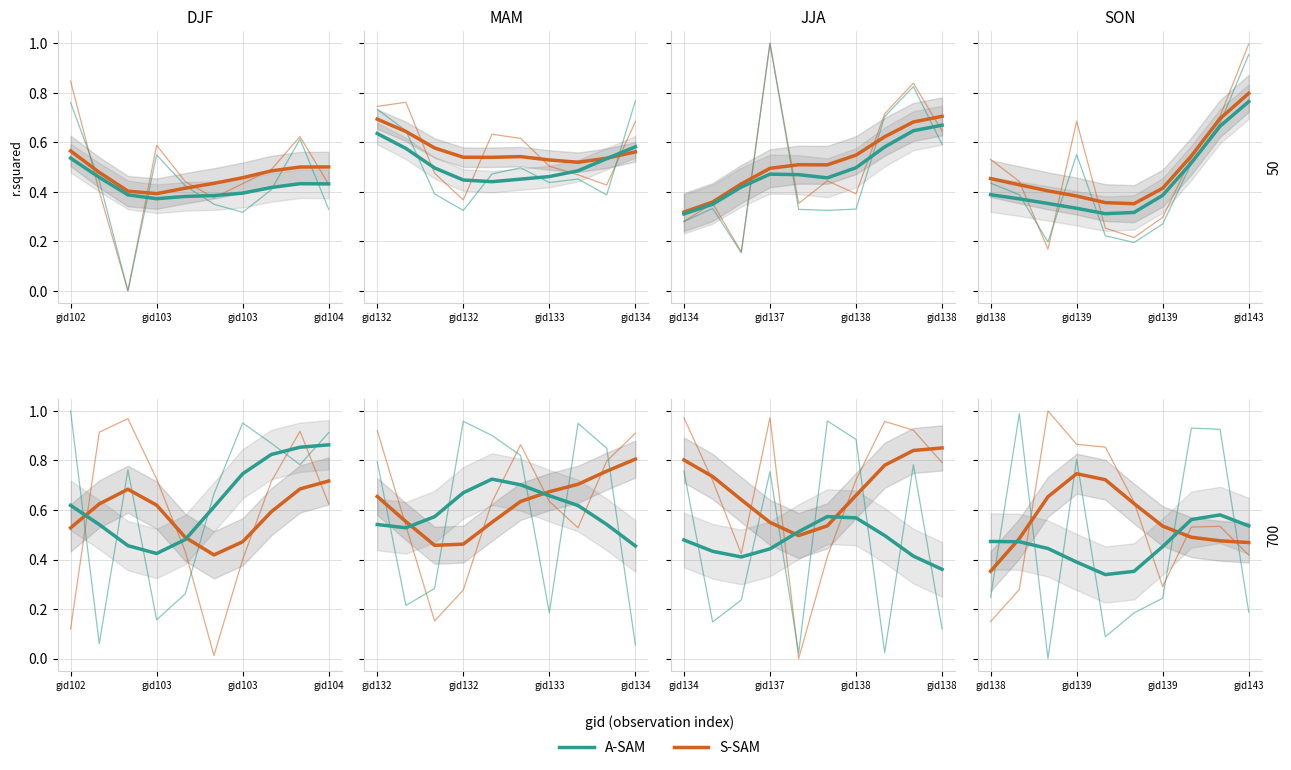

List the series in order of their peak value, highest first.

S-SAM, A-SAM